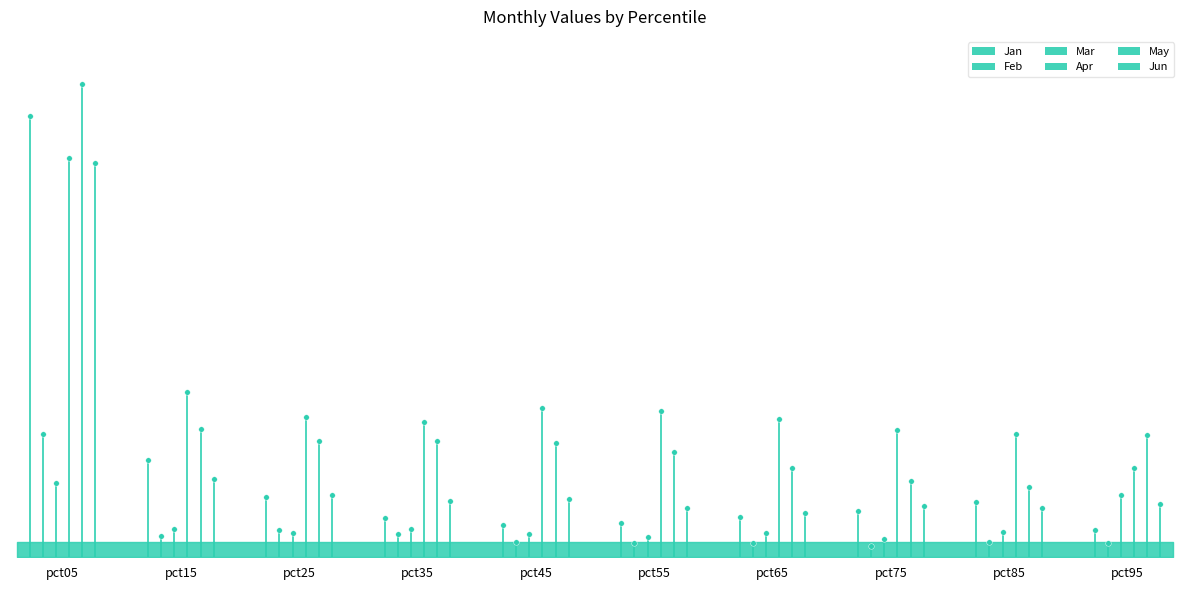

What is the total value across all series at pct55?

3.0